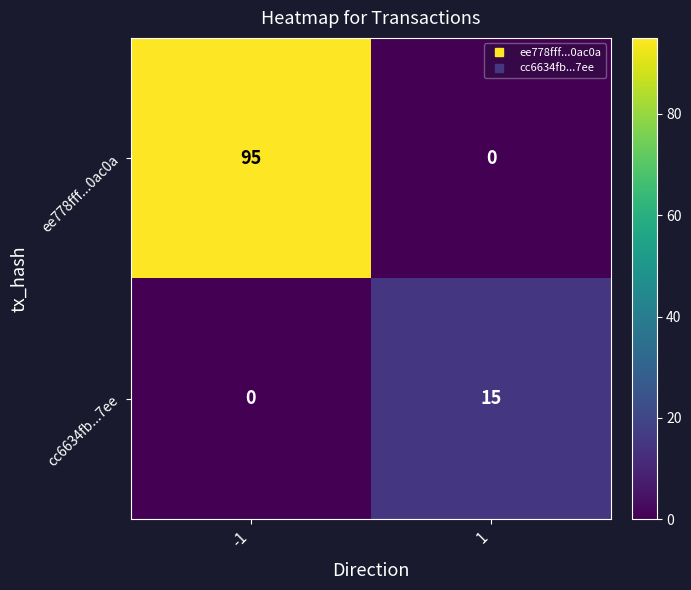

Reading left to right, list all the values displayed in this chart.

ee778fff...0ac0a: -1=95	1=0
cc6634fb...7ee: -1=0	1=15